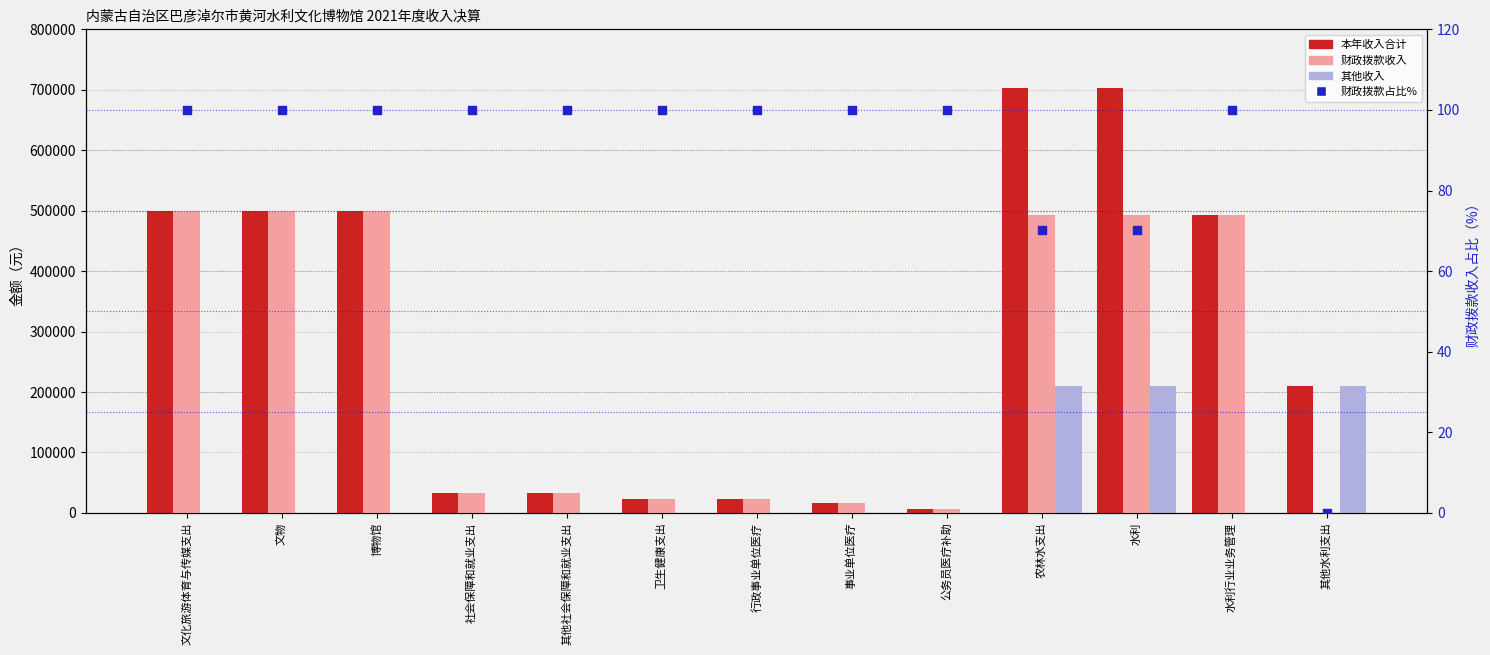

What are all the series names shown in the legend?

本年收入合计, 财政拨款收入, 其他收入, 财政拨款占比%